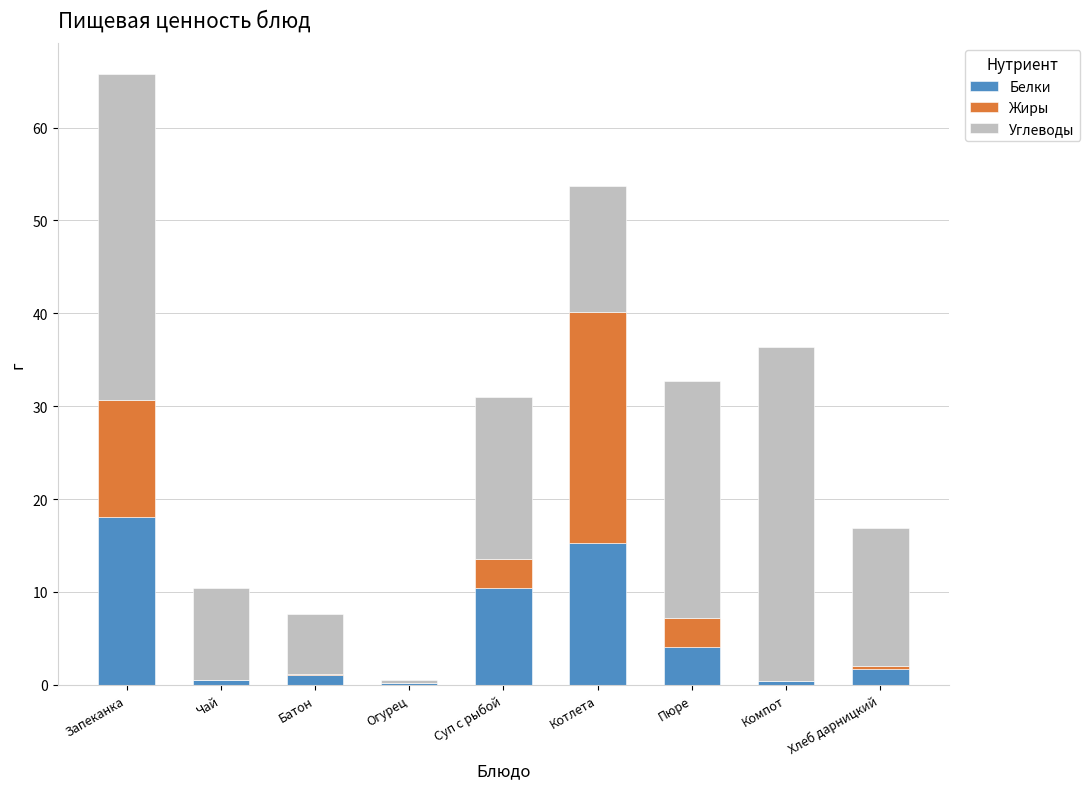

Where is Белки nearest to the value 9?

Суп с рыбой